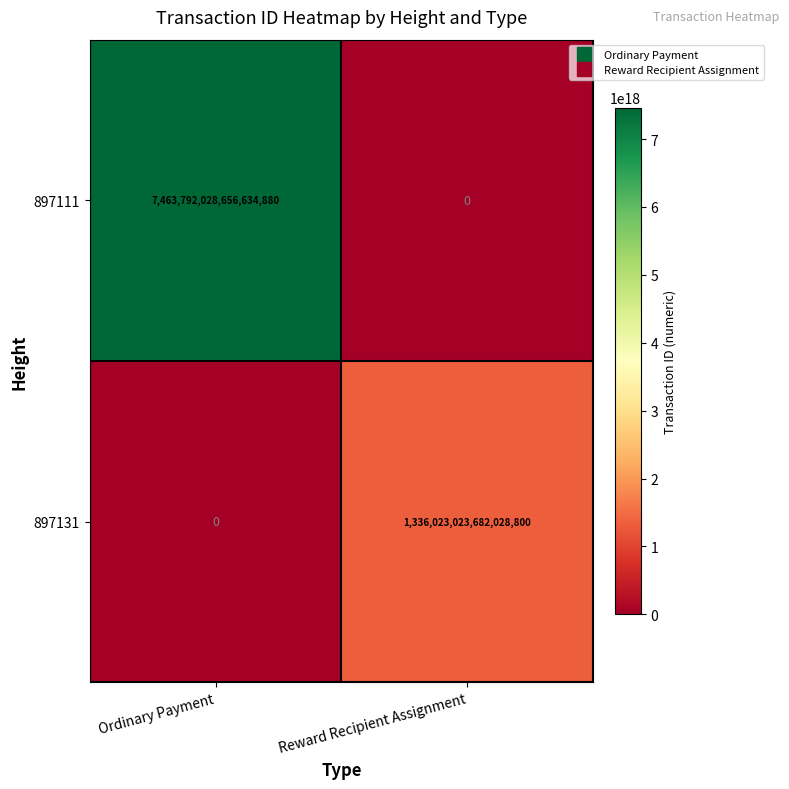

Rank the series by their average value, from lowest to highest.

897131, 897111